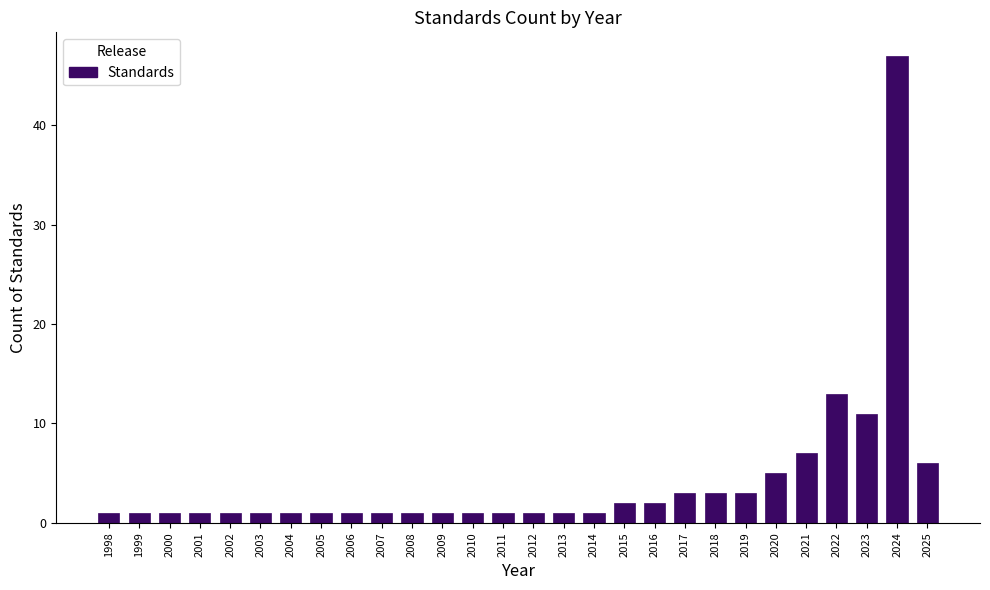

Reading left to right, what are all the values shown in this chart?

1998=1	1999=1	2000=1	2001=1	2002=1	2003=1	2004=1	2005=1	2006=1	2007=1	2008=1	2009=1	2010=1	2011=1	2012=1	2013=1	2014=1	2015=2	2016=2	2017=3	2018=3	2019=3	2020=5	2021=7	2022=13	2023=11	2024=47	2025=6